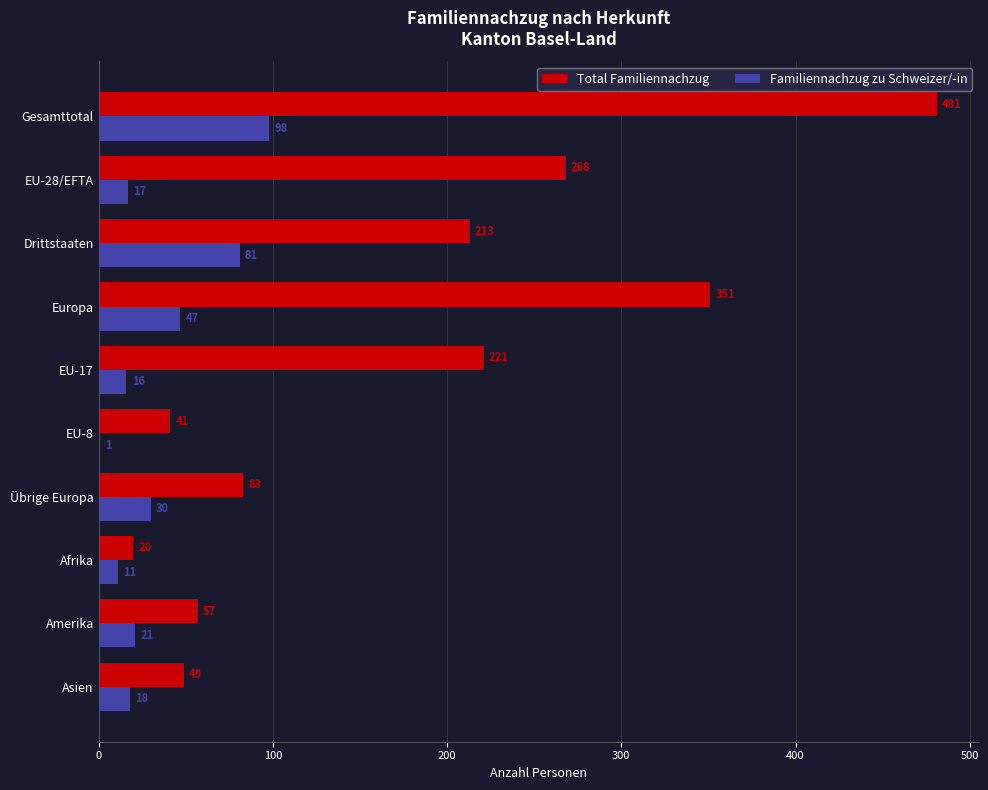

Between EU-28/EFTA and Drittstaaten, which series saw the biggest shift?

Familiennachzug zu Schweizer/-in